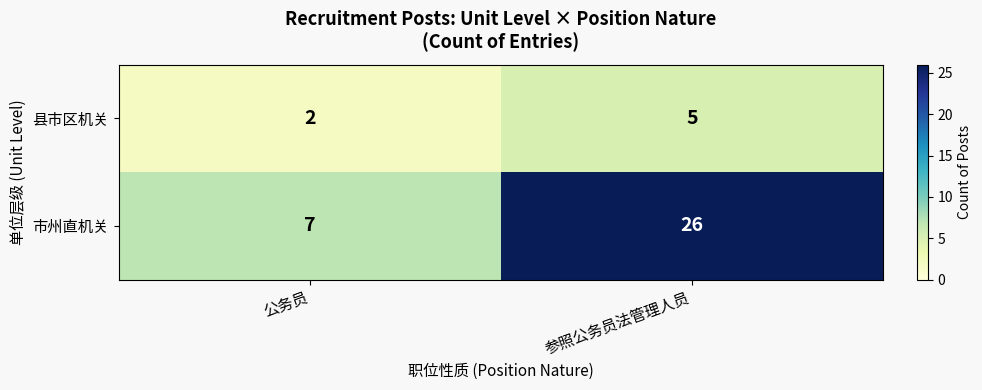

Which category has the highest value in the 市州直机关 series?

参照公务员法管理人员